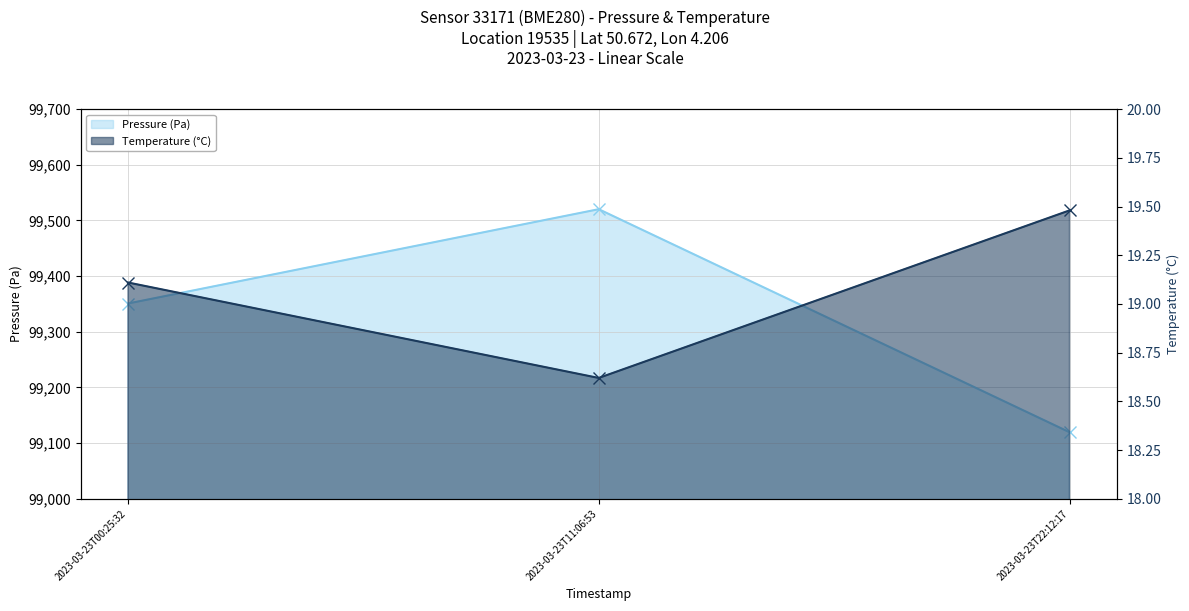

What are all the series names shown in the legend?

Pressure (Pa), Temperature (°C)